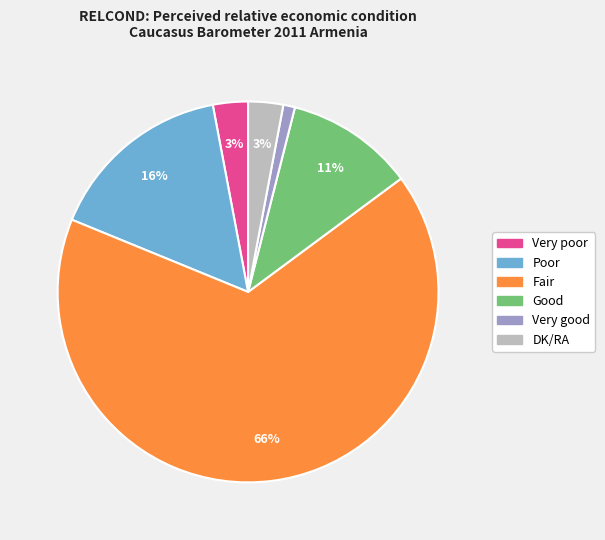

To the nearest percent, what is the average slice percentage?

17%